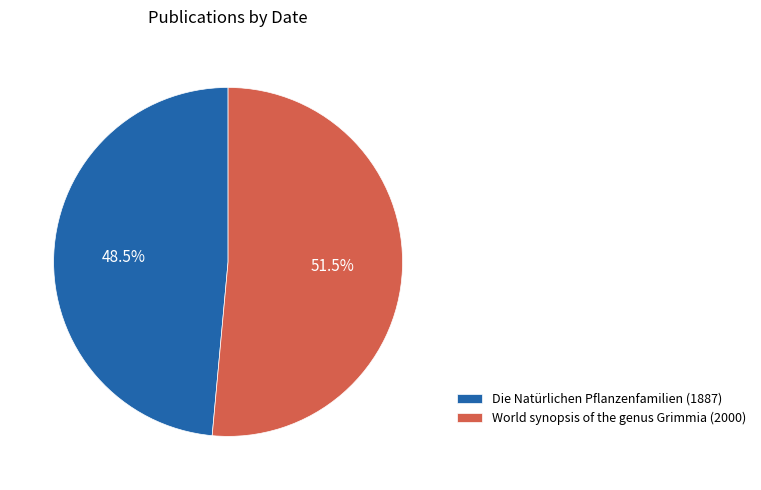

Which category accounts for the majority?

World synopsis of the genus Grimmia (2000)